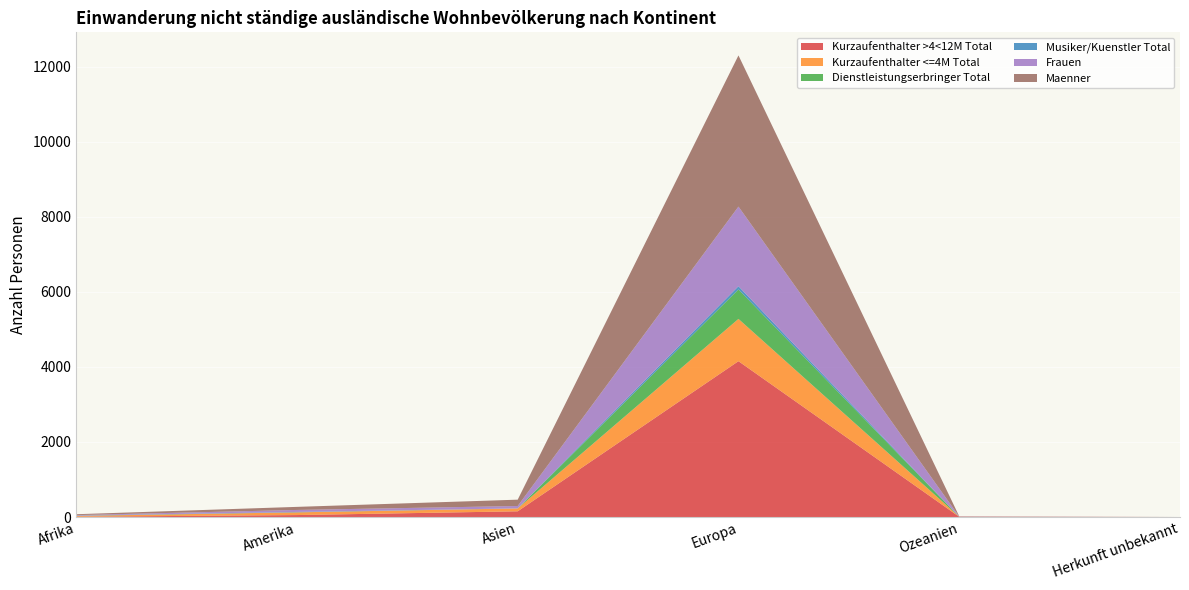

Reading left to right, extract all data points from this chart.

Kurzaufenthalter >4<12M Total: 7	52	152	4151	6	0
Kurzaufenthalter <=4M Total: 21	72	76	1126	2	0
Dienstleistungserbringer Total: 4	1	0	785	0	0
Musiker/Kuenstler Total: 5	10	3	86	1	0
Frauen: 14	53	62	2121	4	0
Maenner: 23	82	169	4027	5	0